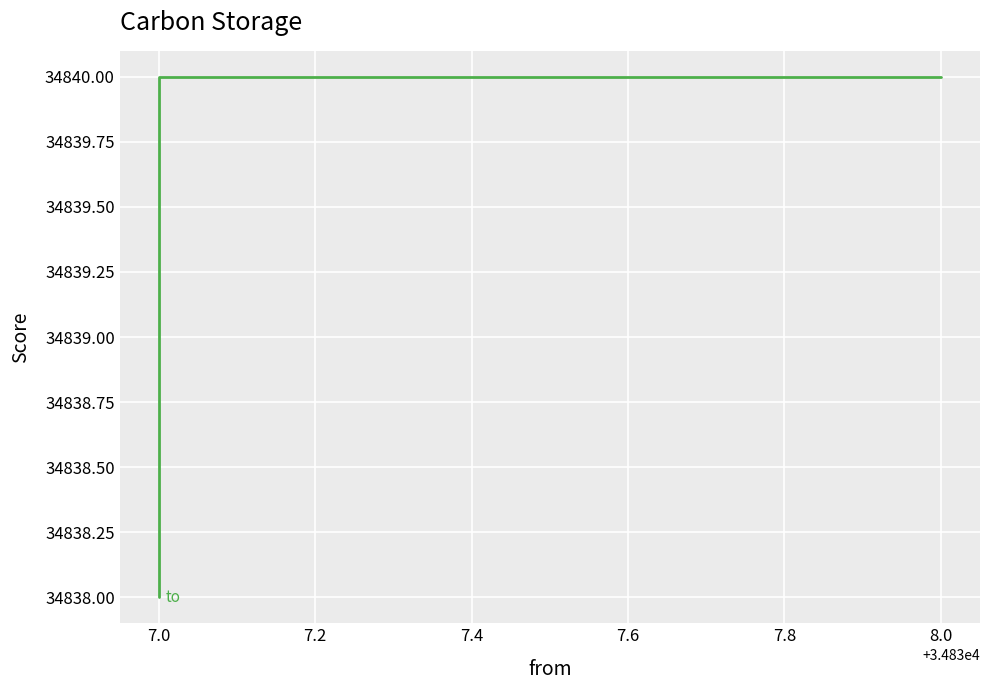

What is the minimum value shown in the chart?

34838